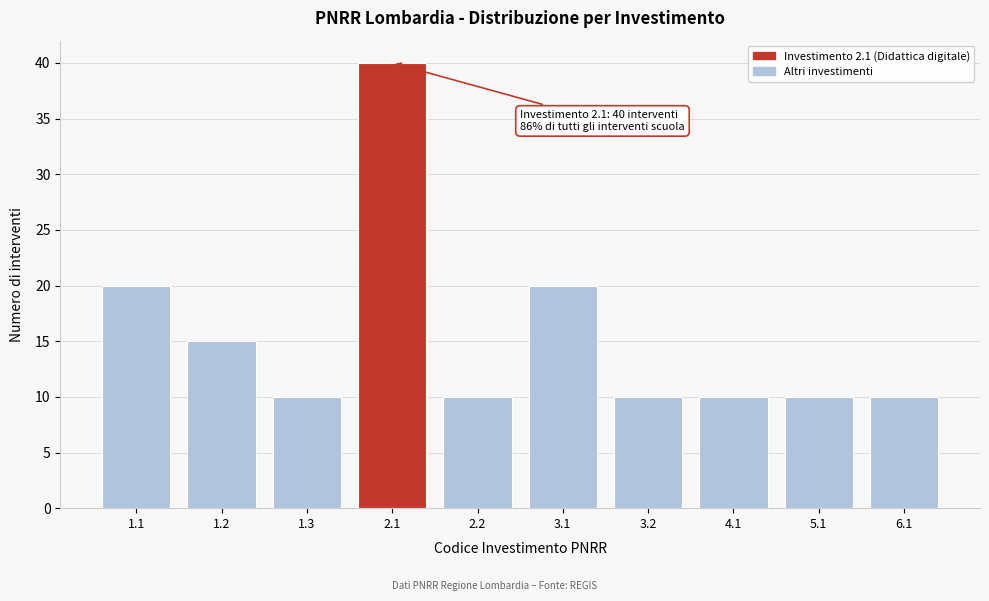

Reading left to right, transcribe all the data shown in this chart.

1.1=20	1.2=15	1.3=10	2.1=40	2.2=10	3.1=20	3.2=10	4.1=10	5.1=10	6.1=10